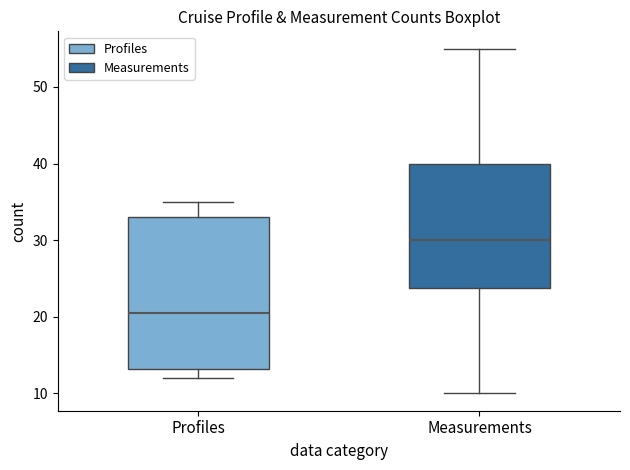

Reading left to right, transcribe this box plot: for each box, give where its median line is, the range the box spans, and where its two whiskers end, as read against the y-axis. The values are not printed on the chart, so give them approximately, as read against the axis.

Profiles: median 21, box 13 to 33, whiskers 12 to 35
Measurements: median 30, box 24 to 40, whiskers 10 to 55